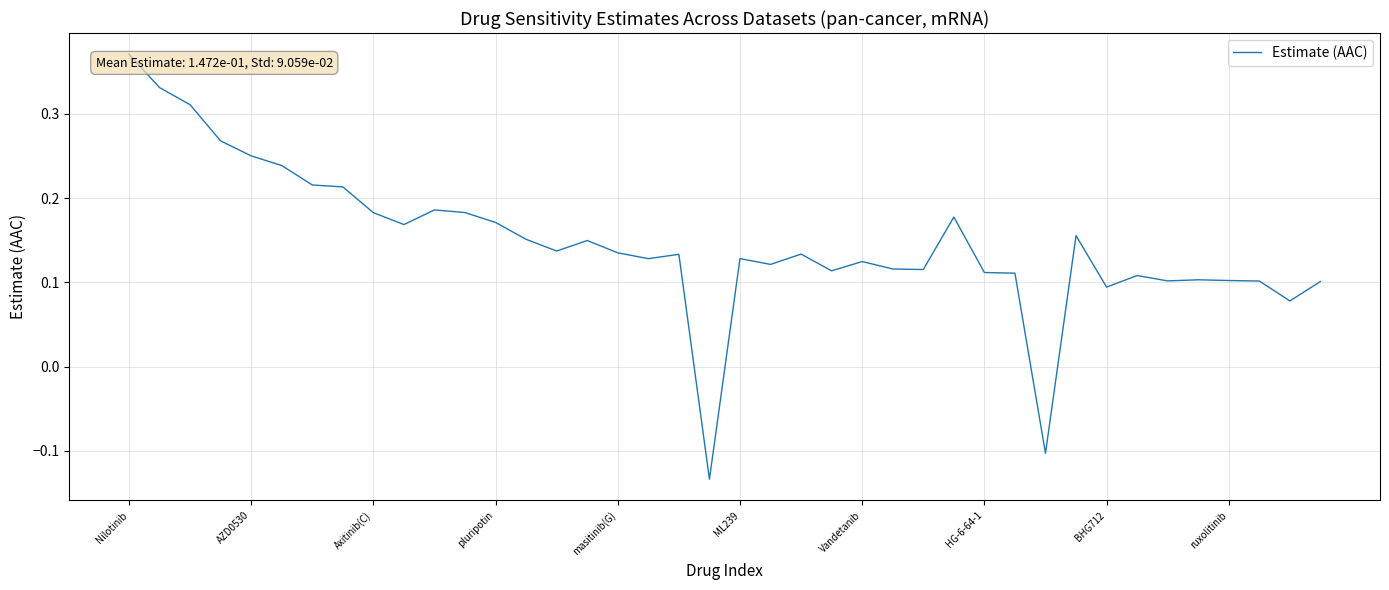

Count the number of values greater than 0.

38